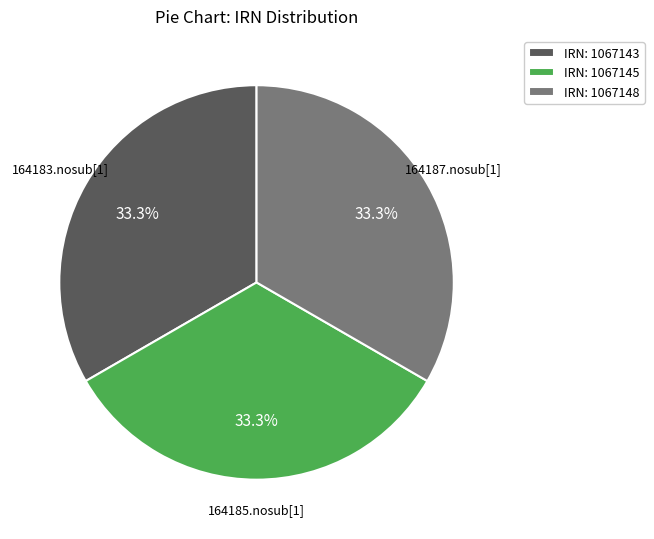

Does IRN: 1067148 account for over 50% of the chart?

No